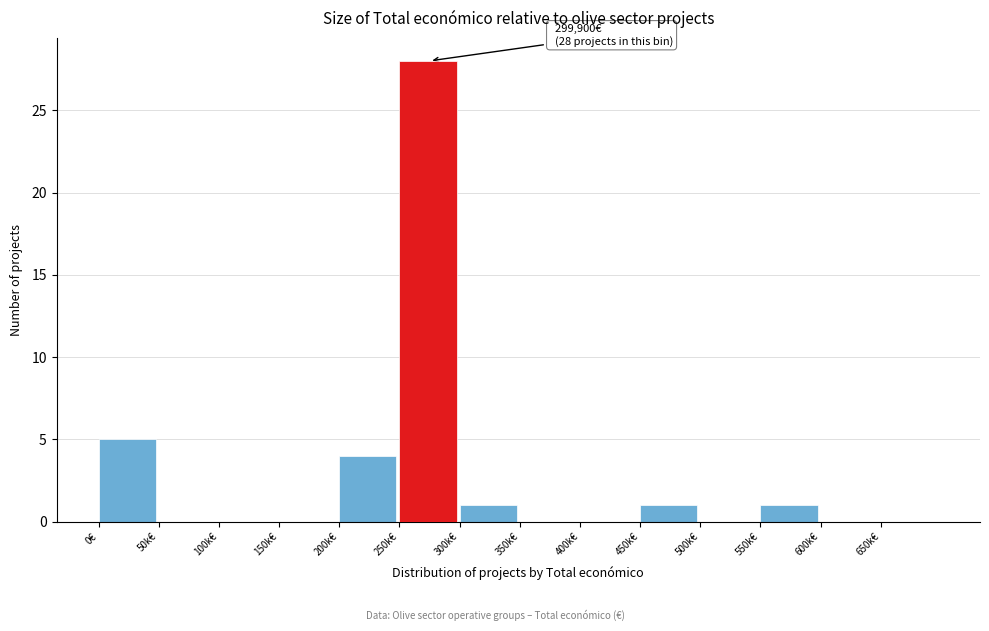

Reading left to right, transcribe all the data shown in this chart.

0€=5	50k€=0	100k€=0	150k€=0	200k€=4	250k€=28	300k€=1	350k€=0	400k€=0	450k€=1	500k€=0	550k€=1	600k€=0	650k€=0